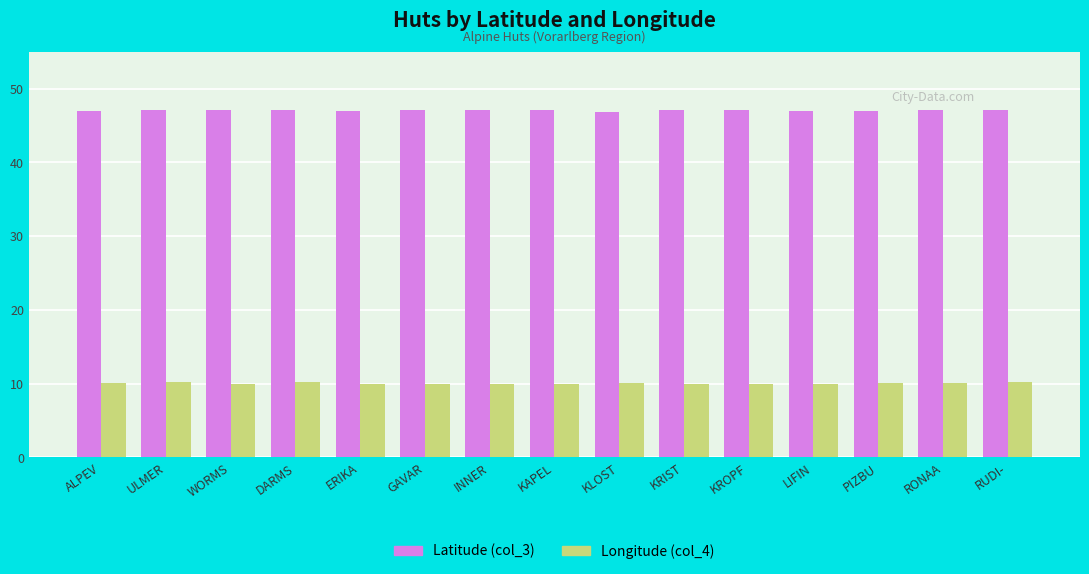

What is the label of the 12th bar from the right?

DARMS